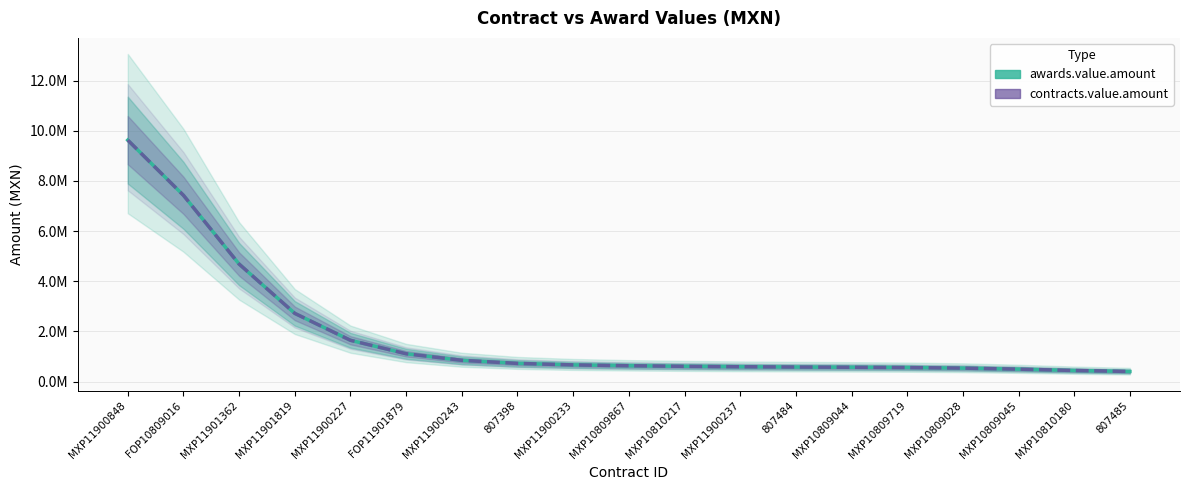

The awards.value.amount series shows 241000.9 at MXP10809719. True or false?

False